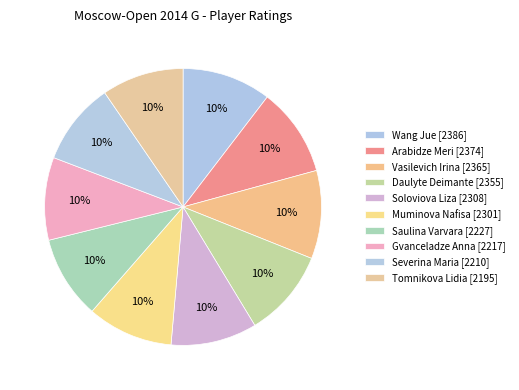

What is the ratio of the value at Vasilevich Irina to the value at Wang Jue?

1.0